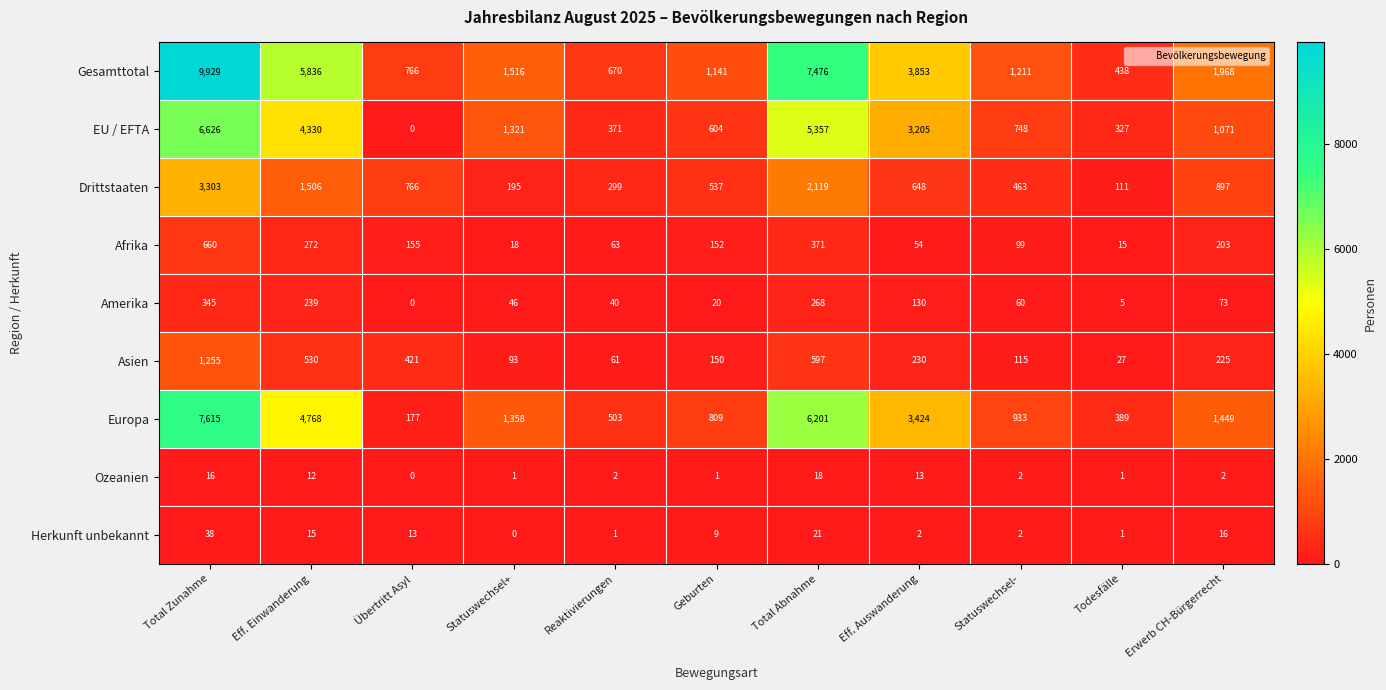

Rank the series by their maximum value, from highest to lowest.

Gesamttotal, Europa, EU / EFTA, Drittstaaten, Asien, Afrika, Amerika, Herkunft unbekannt, Ozeanien